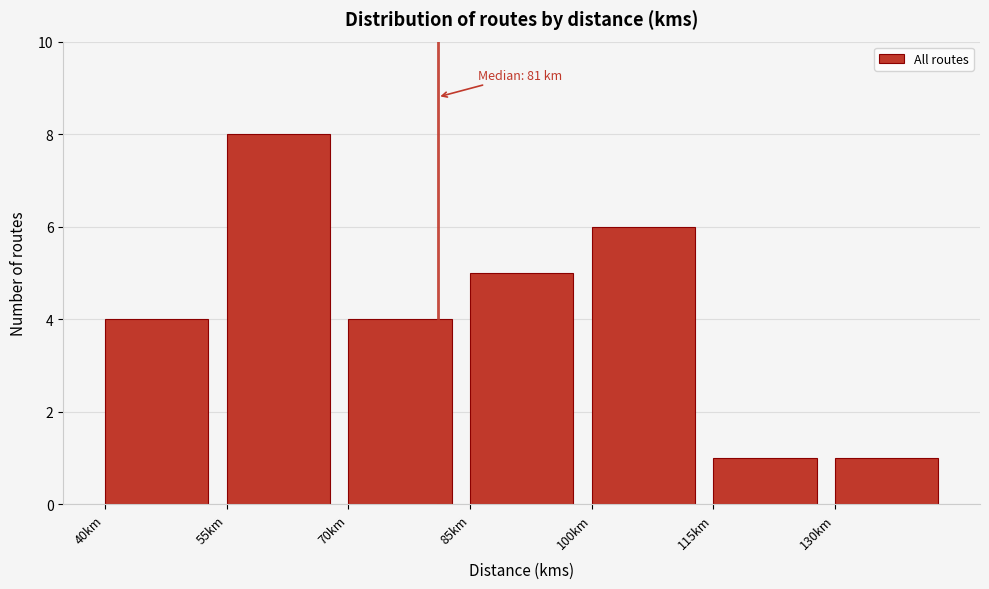

Over which range of the x-axis is the bar tallest?

55 to 70